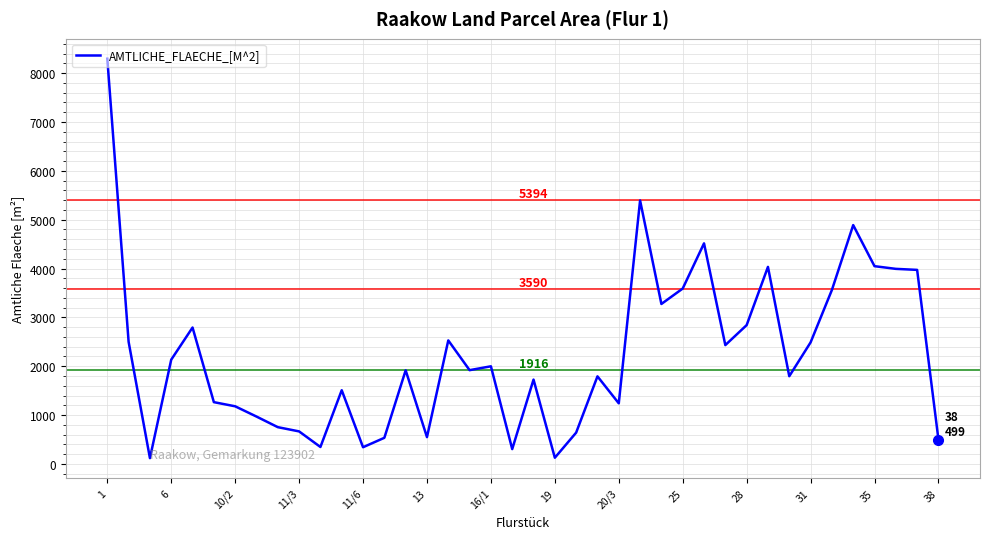

What is the maximum value shown in the chart?

8296